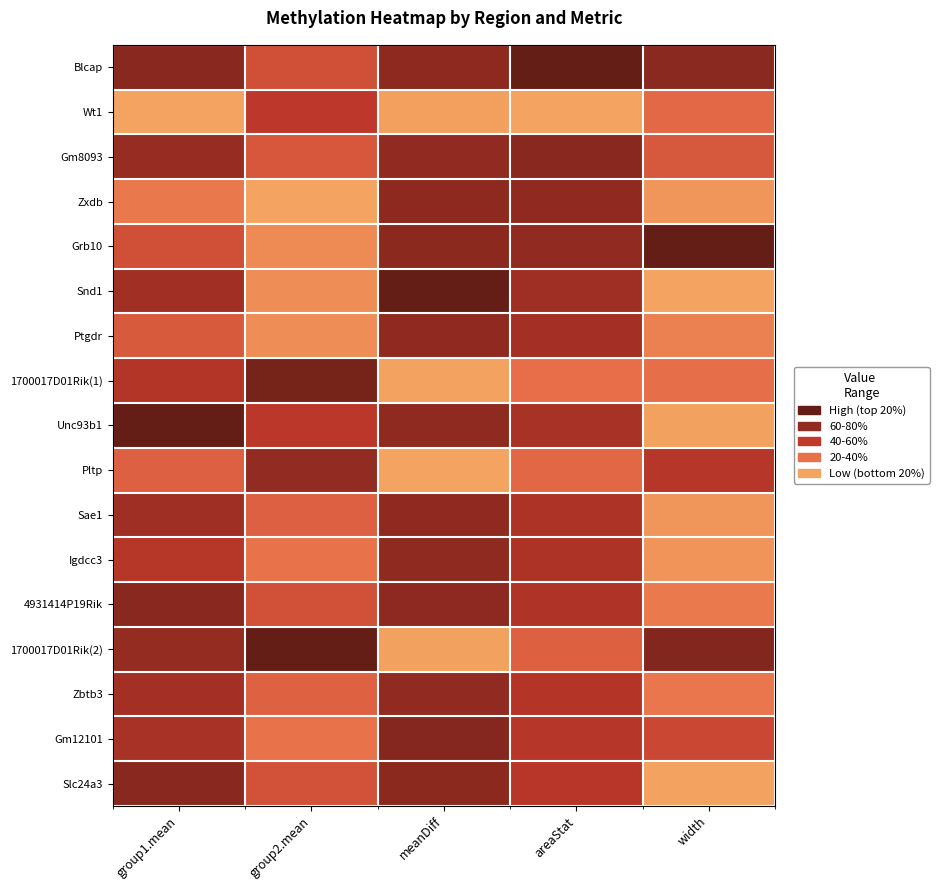

Reading left to right, list all the values displayed in this chart.

Blcap: group1.mean=0.8	group2.mean=0.4	meanDiff=0.8	areaStat=1.0	width=0.8
Wt1: group1.mean=0.0	group2.mean=0.5	meanDiff=0.0	areaStat=0.0	width=0.3
Gm8093: group1.mean=0.7	group2.mean=0.4	meanDiff=0.8	areaStat=0.8	width=0.4
Zxdb: group1.mean=0.2	group2.mean=0.0	meanDiff=0.8	areaStat=0.8	width=0.1
Grb10: group1.mean=0.4	group2.mean=0.1	meanDiff=0.8	areaStat=0.8	width=1.0
Snd1: group1.mean=0.7	group2.mean=0.1	meanDiff=1.0	areaStat=0.7	width=0.0
Ptgdr: group1.mean=0.3	group2.mean=0.1	meanDiff=0.8	areaStat=0.6	width=0.2
1700017D01Rik(1): group1.mean=0.6	group2.mean=0.9	meanDiff=0.0	areaStat=0.3	width=0.3
Unc93b1: group1.mean=1.0	group2.mean=0.5	meanDiff=0.8	areaStat=0.6	width=0.0
Pltp: group1.mean=0.3	group2.mean=0.7	meanDiff=0.0	areaStat=0.3	width=0.5
Sae1: group1.mean=0.7	group2.mean=0.3	meanDiff=0.8	areaStat=0.6	width=0.1
Igdcc3: group1.mean=0.6	group2.mean=0.2	meanDiff=0.8	areaStat=0.6	width=0.1
4931414P19Rik: group1.mean=0.8	group2.mean=0.4	meanDiff=0.8	areaStat=0.6	width=0.2
1700017D01Rik(2): group1.mean=0.7	group2.mean=1.0	meanDiff=0.0	areaStat=0.3	width=0.8
Zbtb3: group1.mean=0.6	group2.mean=0.3	meanDiff=0.8	areaStat=0.6	width=0.2
Gm12101: group1.mean=0.6	group2.mean=0.2	meanDiff=0.8	areaStat=0.5	width=0.4
Slc24a3: group1.mean=0.8	group2.mean=0.4	meanDiff=0.8	areaStat=0.5	width=0.0